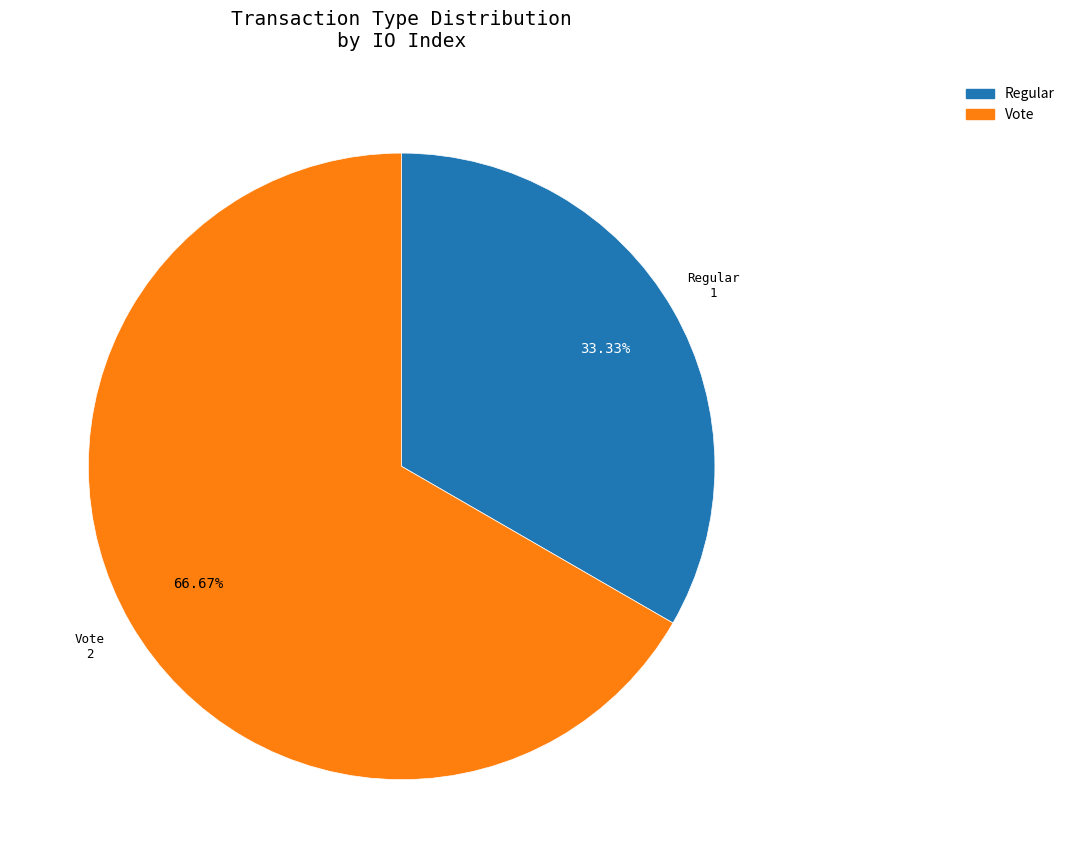

Approximately how many times larger is the value at Regular compared to Vote?

0.5